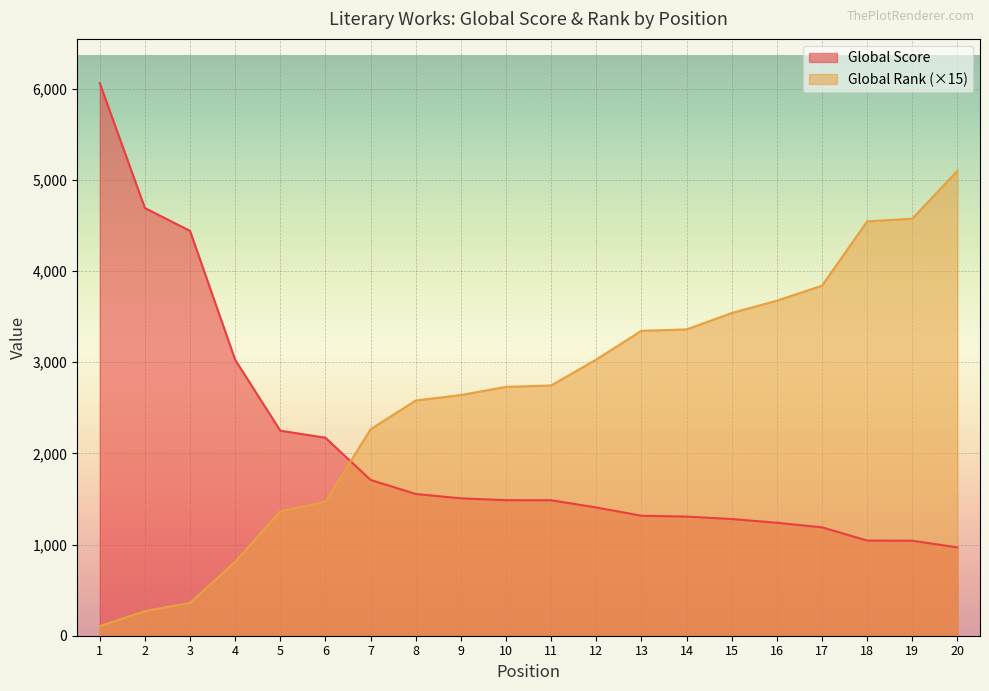

What is the maximum value for Global Score?

6062